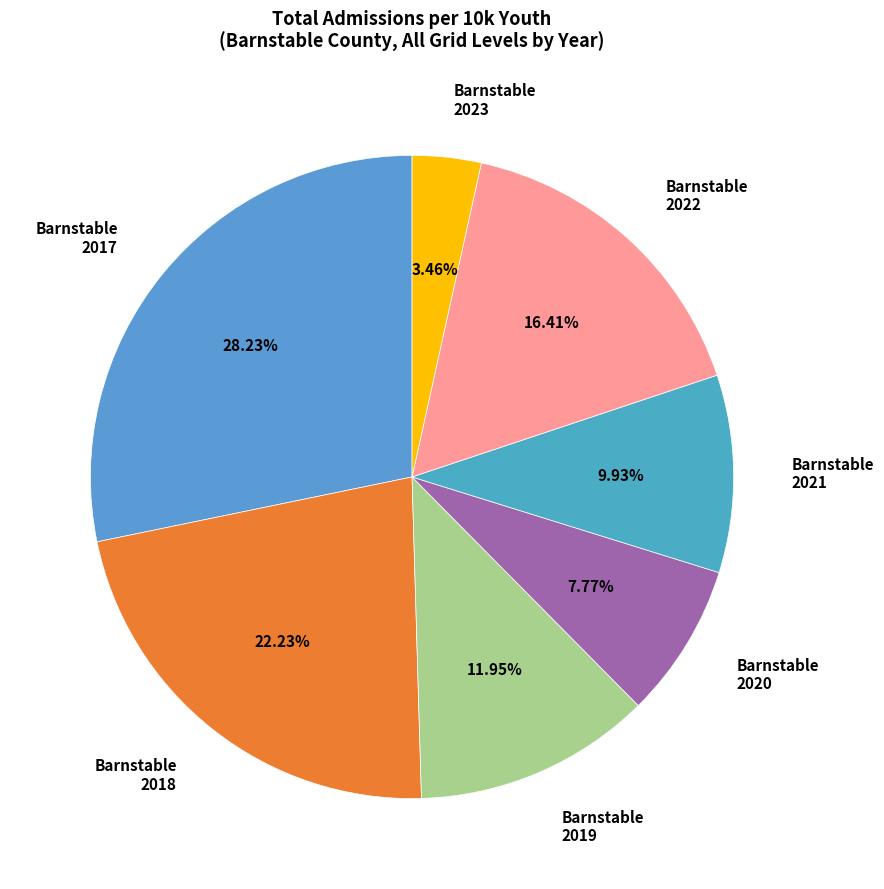

How many segments does this pie chart have?

7